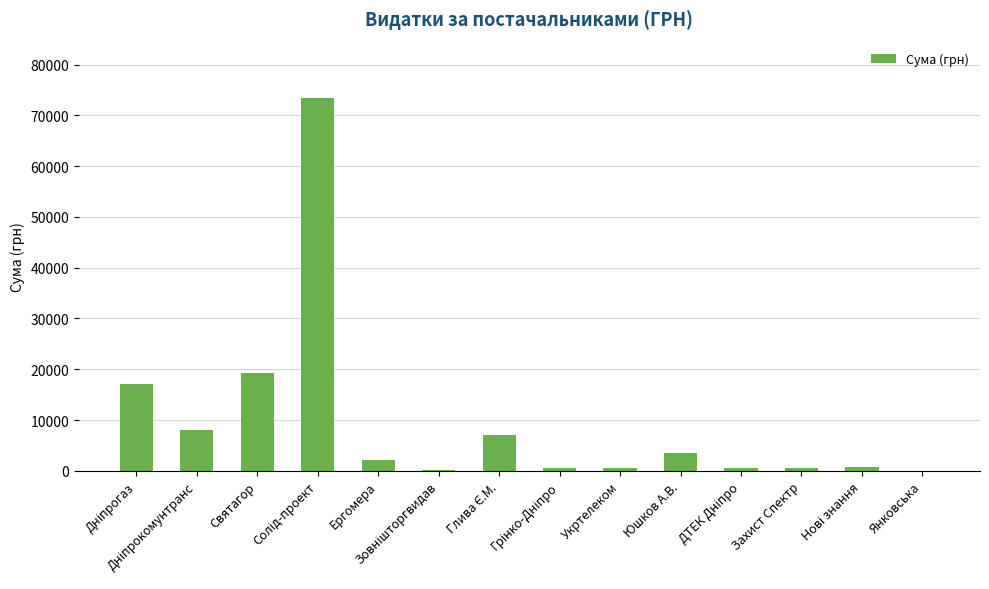

What is the maximum value shown in the chart?

73490.0